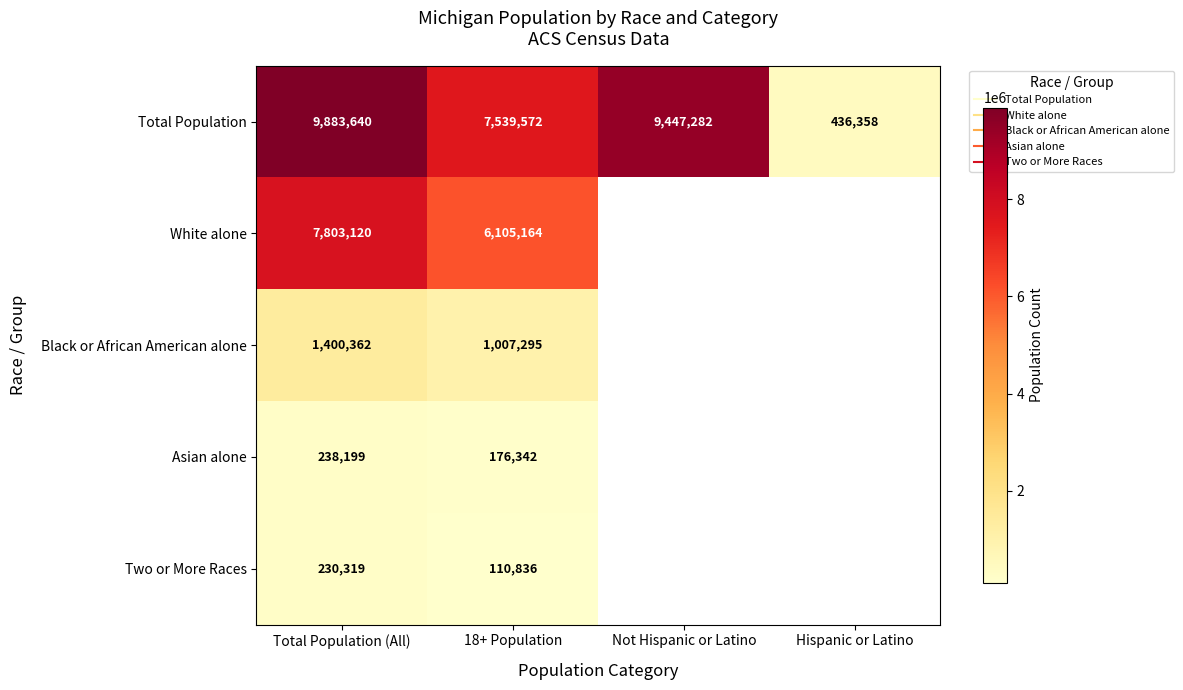

How many distinct data groups are displayed?

5